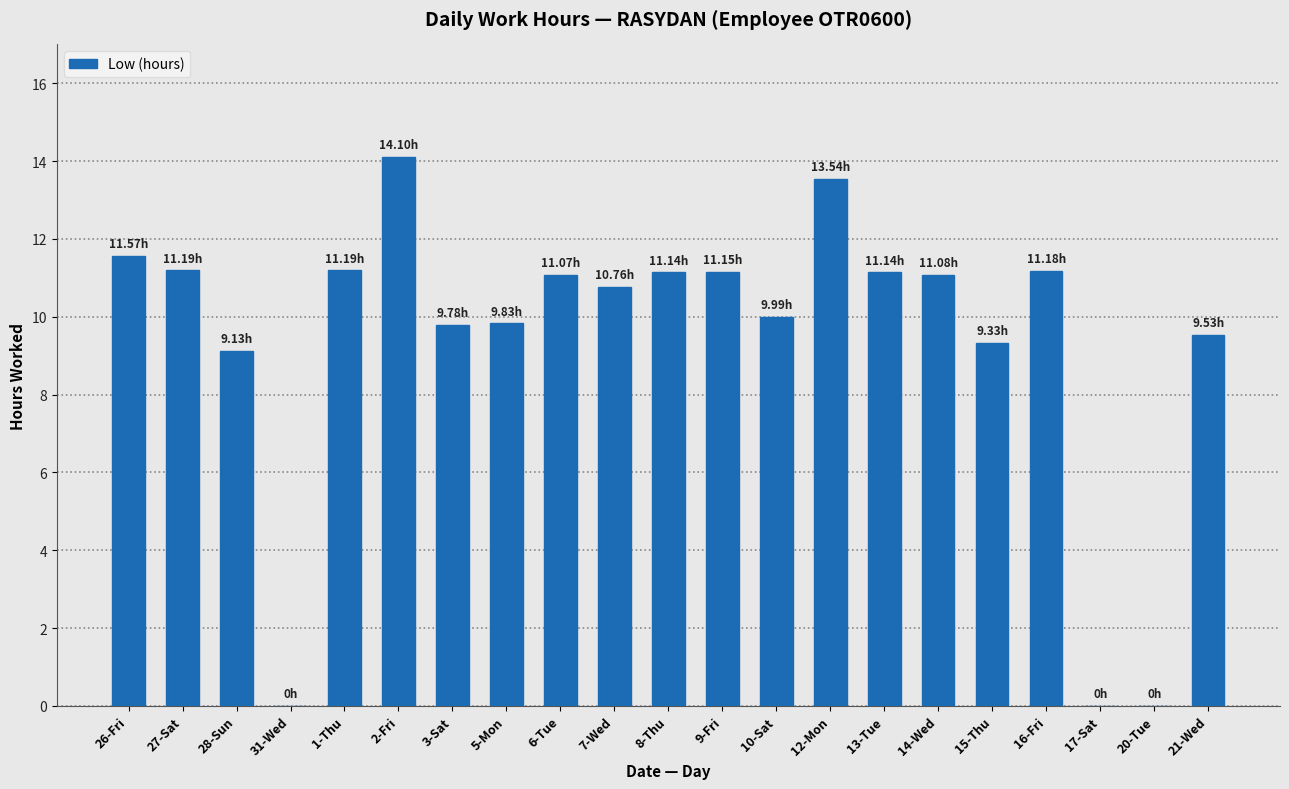

What is the ratio of the value at 15-Thu to the value at 9-Fri?

0.8